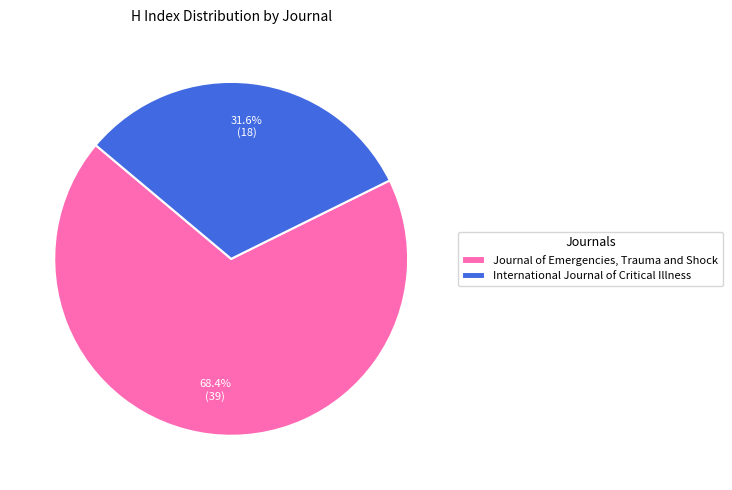

Which has a higher value, Journal of Emergencies, Trauma and Shock or International Journal of Critical Illness?

Journal of Emergencies, Trauma and Shock